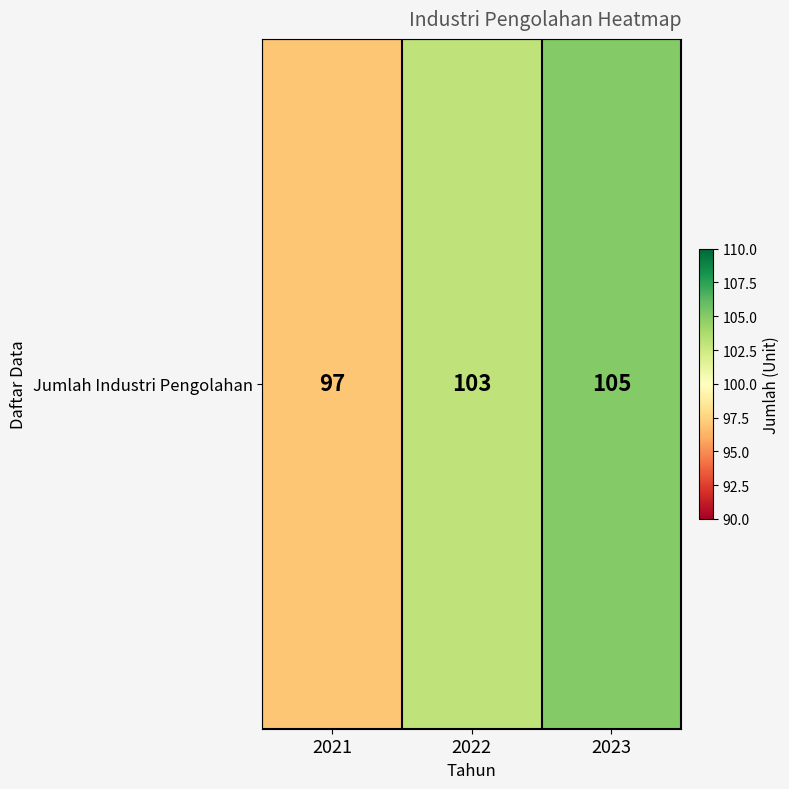

Reading left to right, what are all the values shown in this chart?

2021=97	2022=103	2023=105